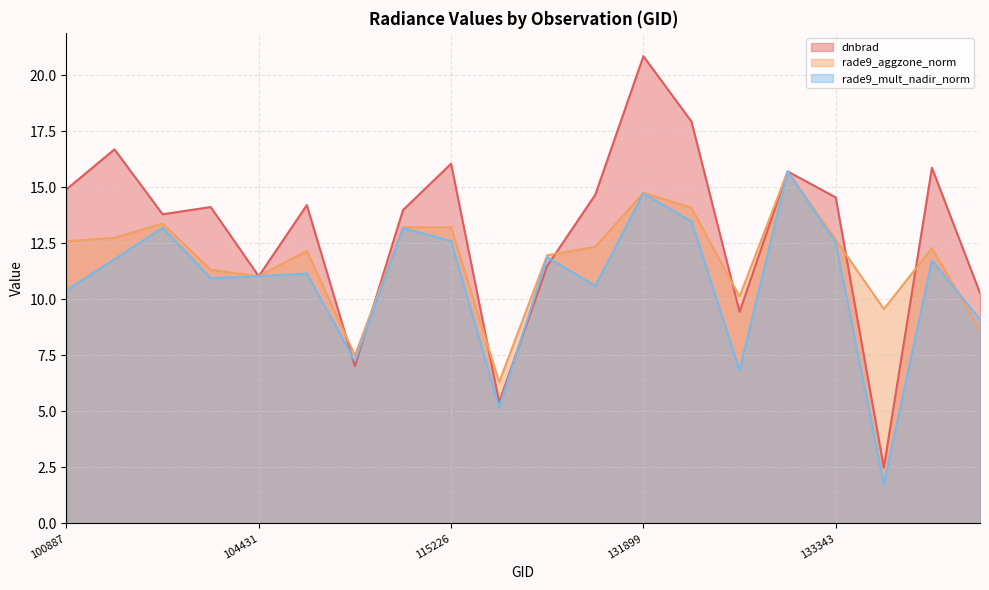

What is the smallest value displayed?

1.7